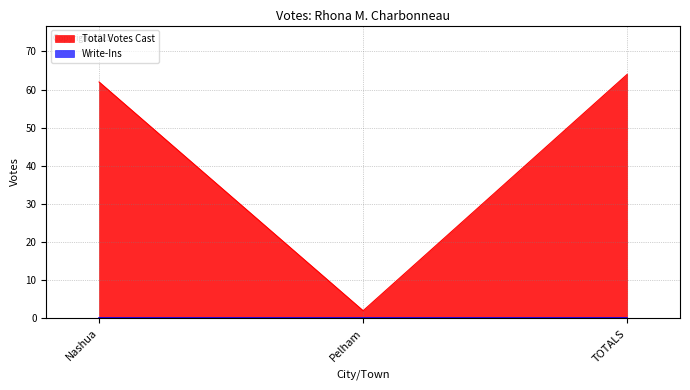

What is the difference between the values at TOTALS and Nashua?

2